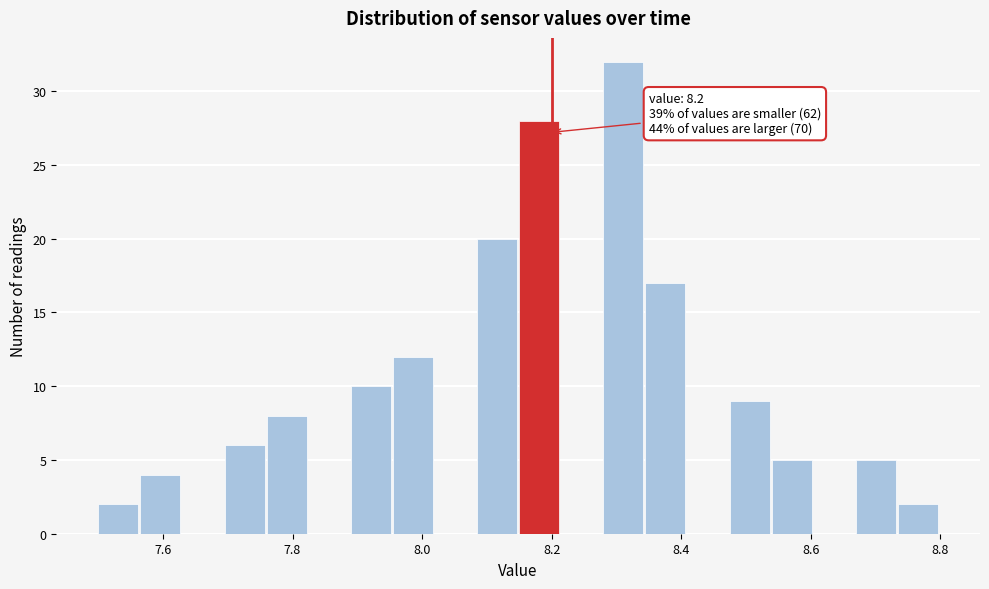

Around what value on the x-axis is the tallest bar? Give the approximate position of its centre, as read against the axis.

8.32